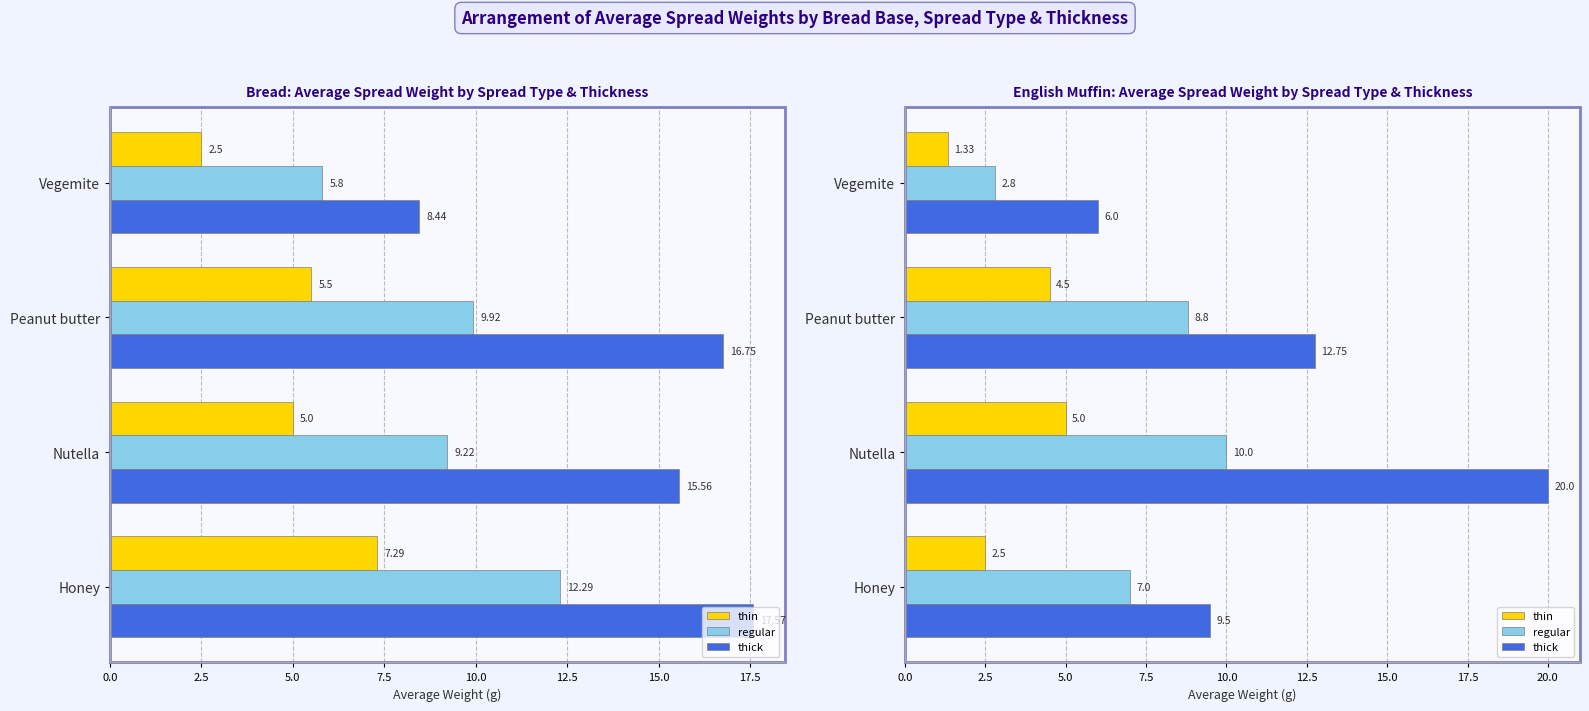

What is the total value across all series at Peanut butter?

26.1